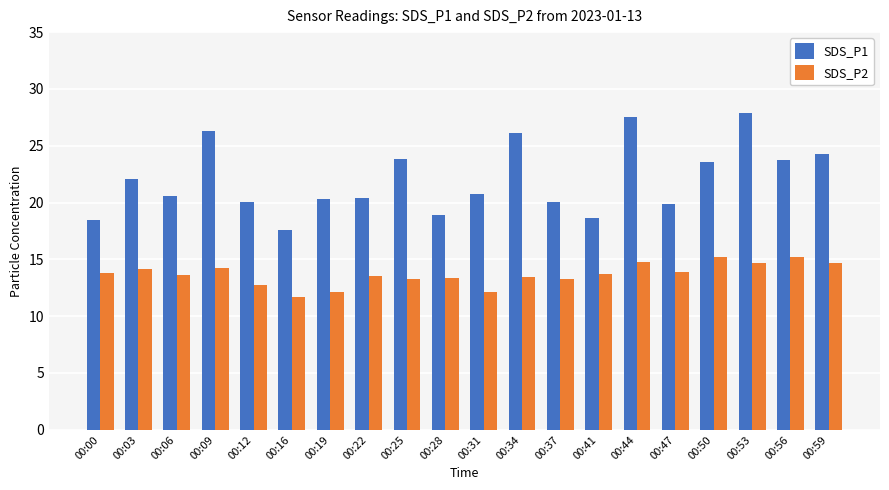

What is the total value across all series at 00:37?

33.3